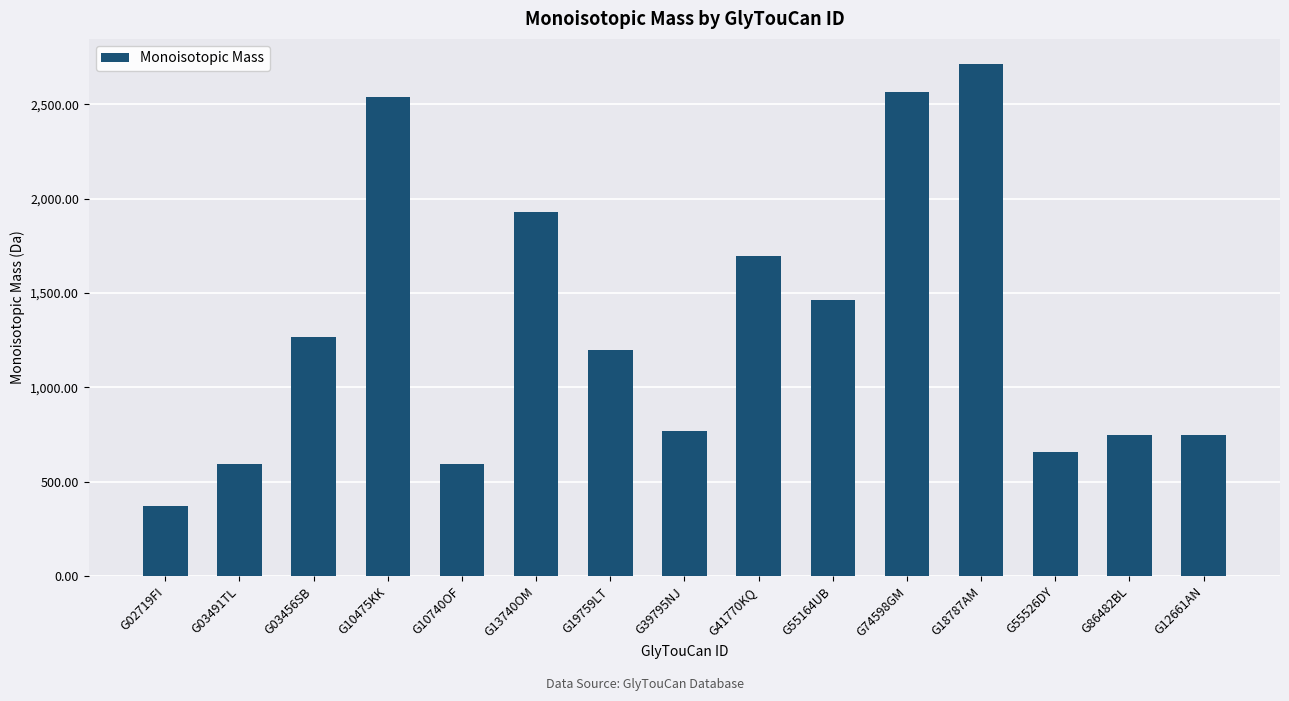

Is it true that the value at G55164UB is 2159.2?

False